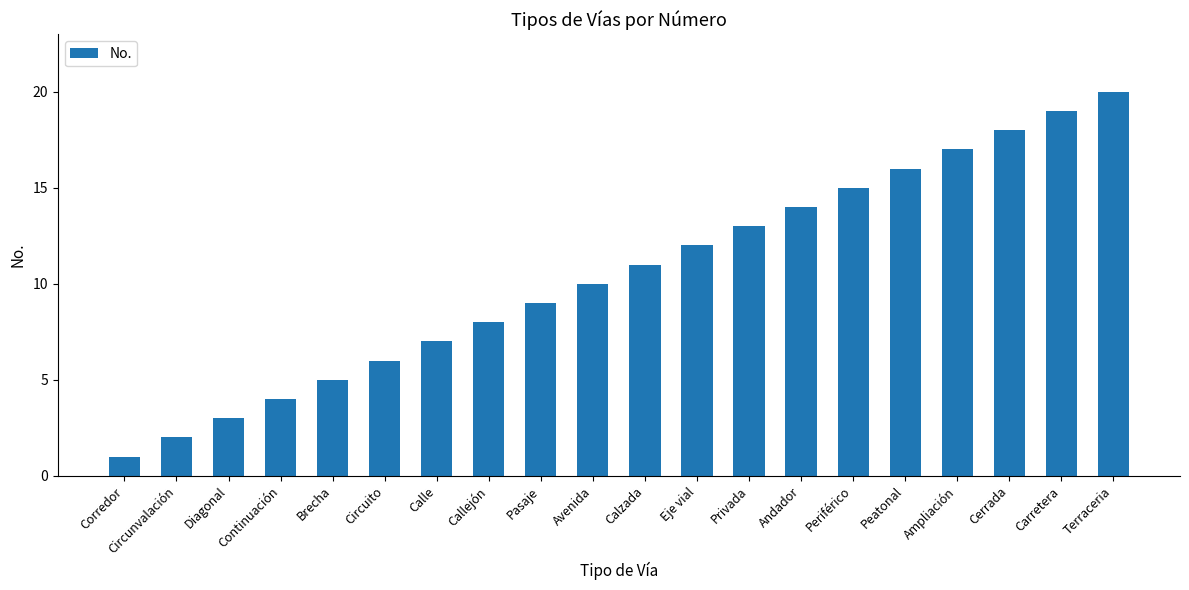

What is the label of the 16th bar from the left?

Peatonal